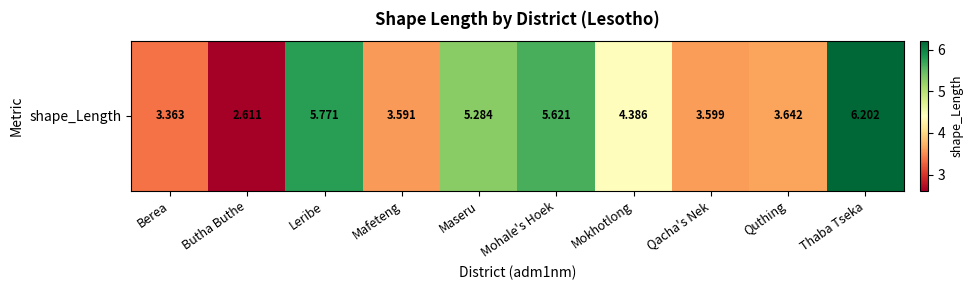

Count the number of categories in the chart.

10